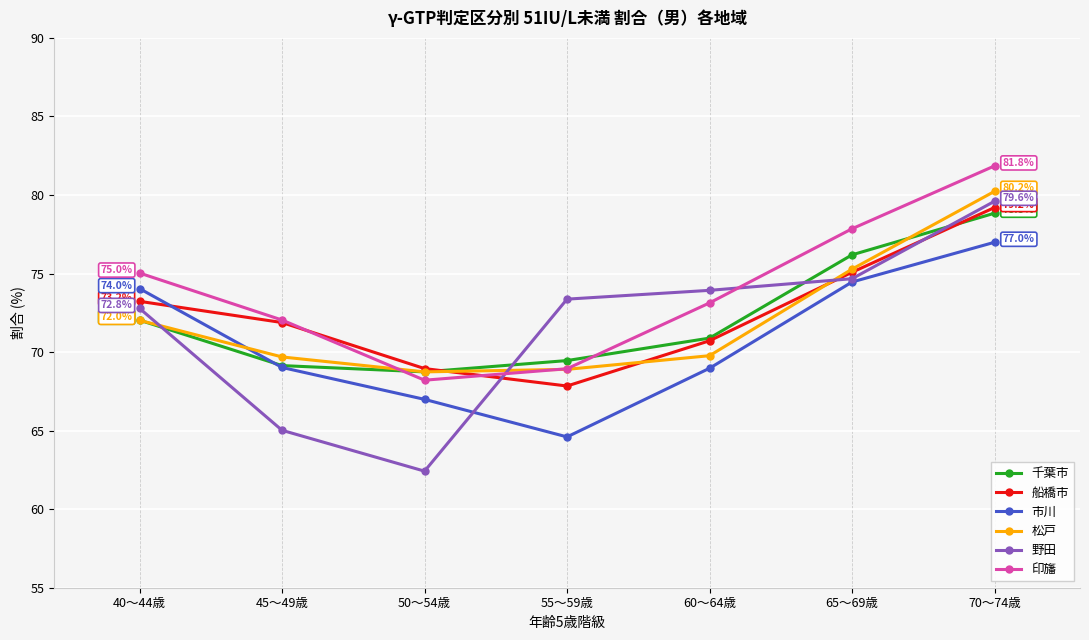

What is the approximate value of 千葉市 at 60～64歳?

70.9